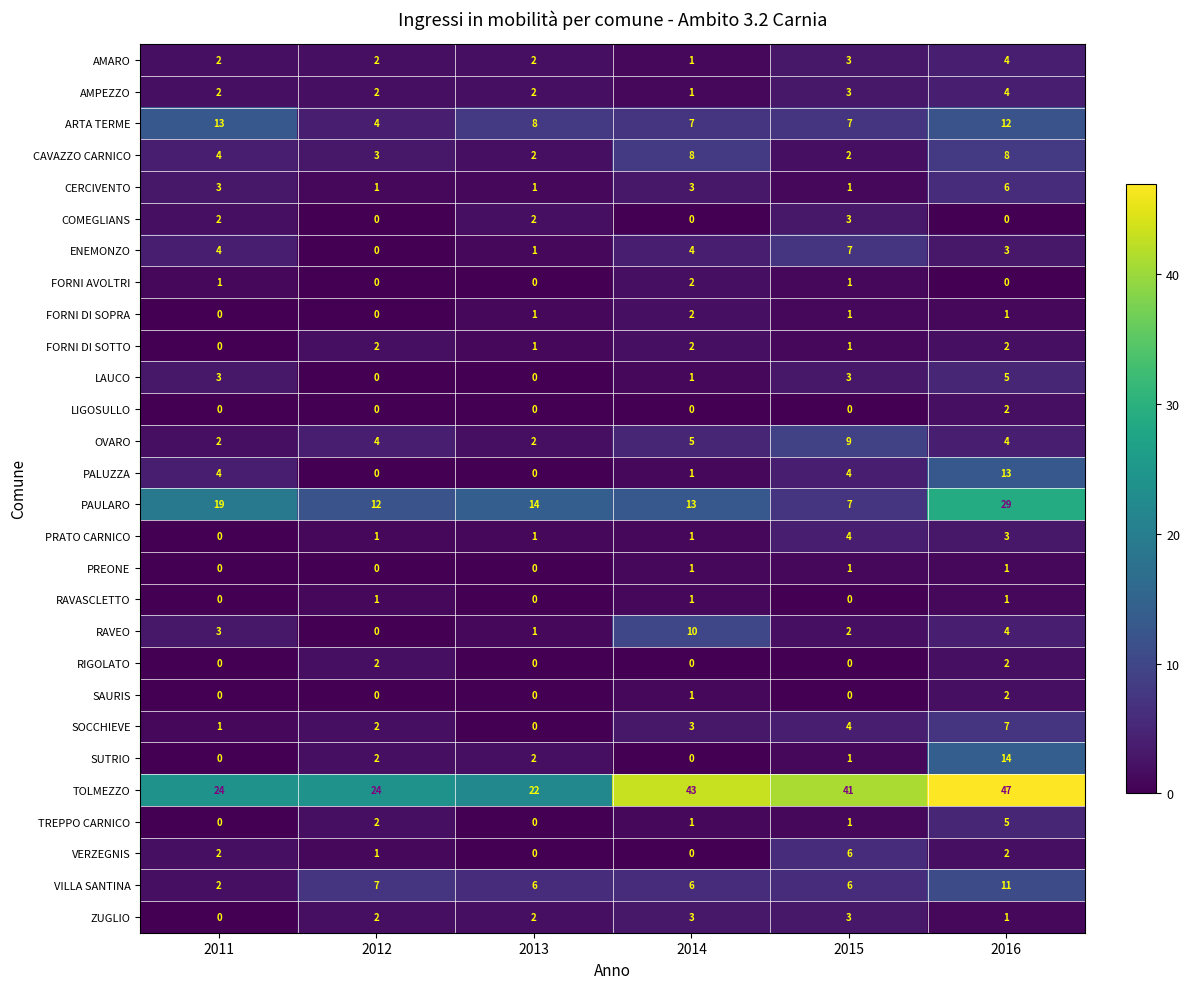

What is the sum of the PRATO CARNICO values at 2016 and 2015?

7